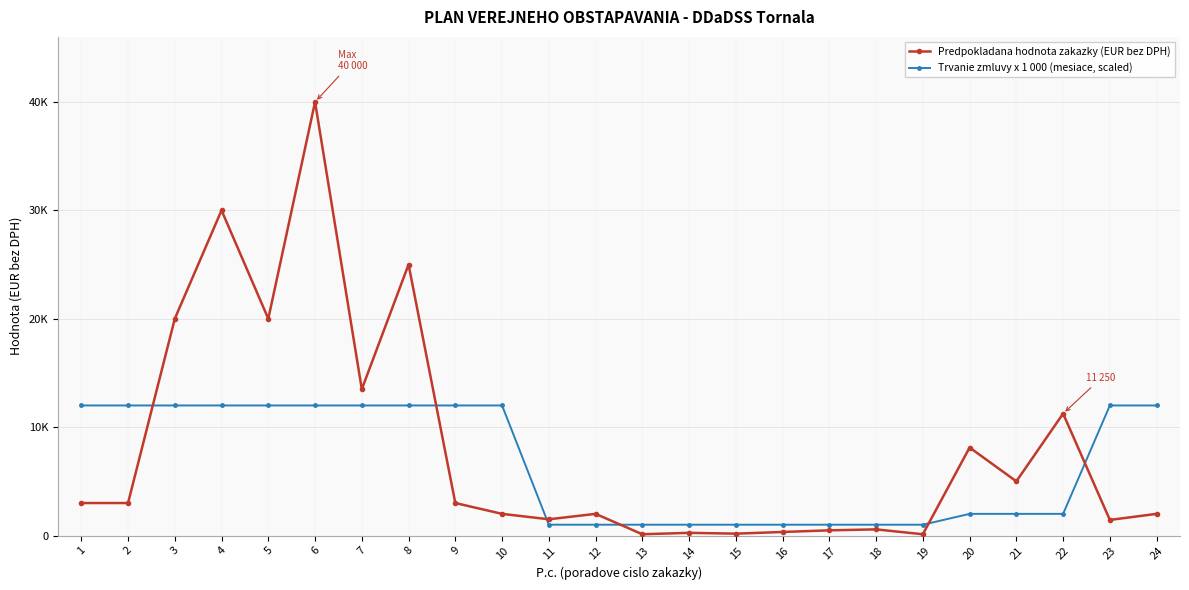

Is the value of Predpokladana hodnota zakazky (EUR bez DPH) at 11 greater than the value of Trvanie zmluvy x 1 000 (mesiace, scaled) at 22?

No